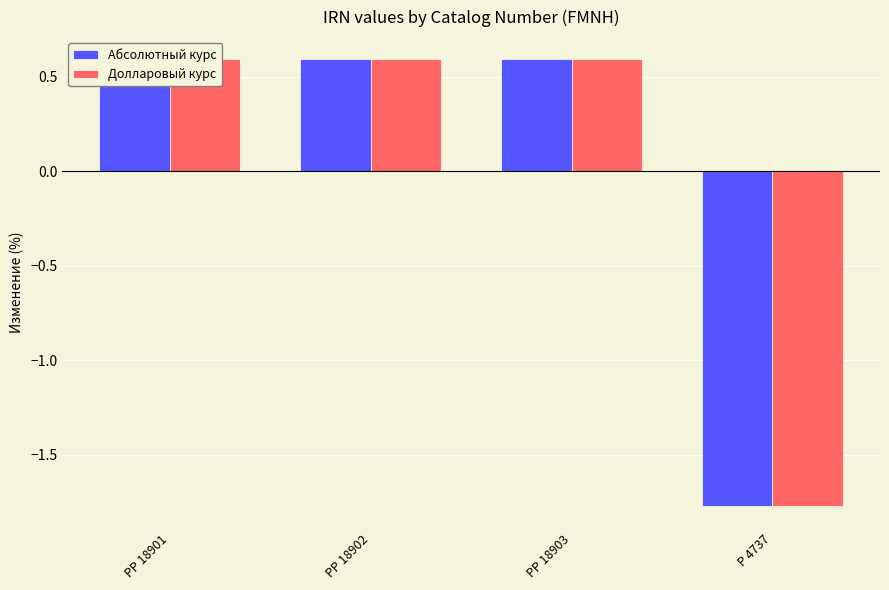

What is the total value across all series at P 4737?

-3.5